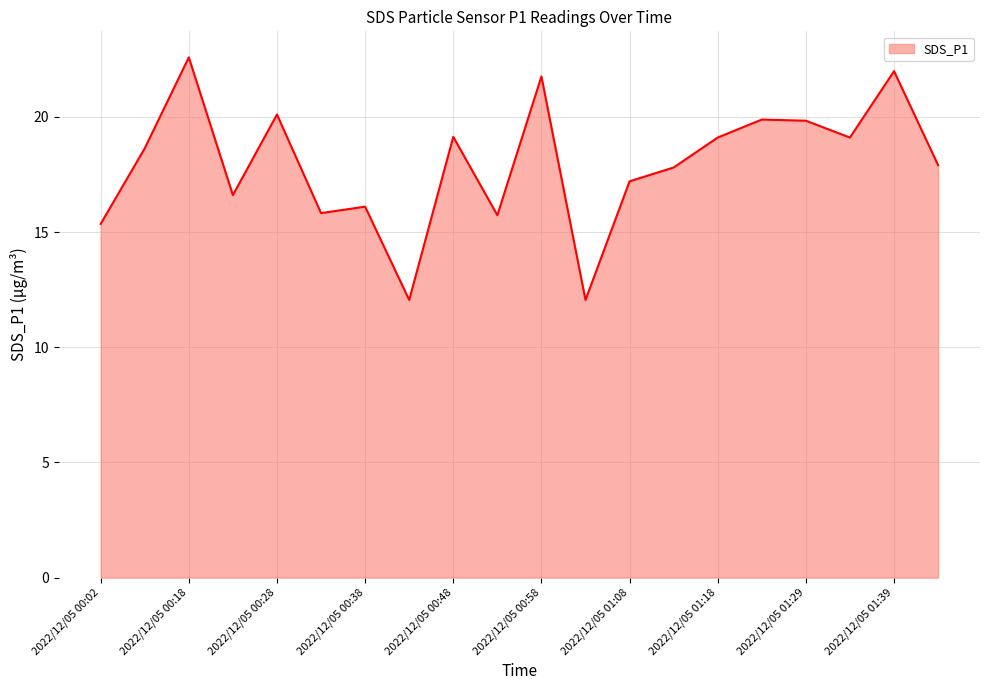

How many lines are shown in the chart?

1